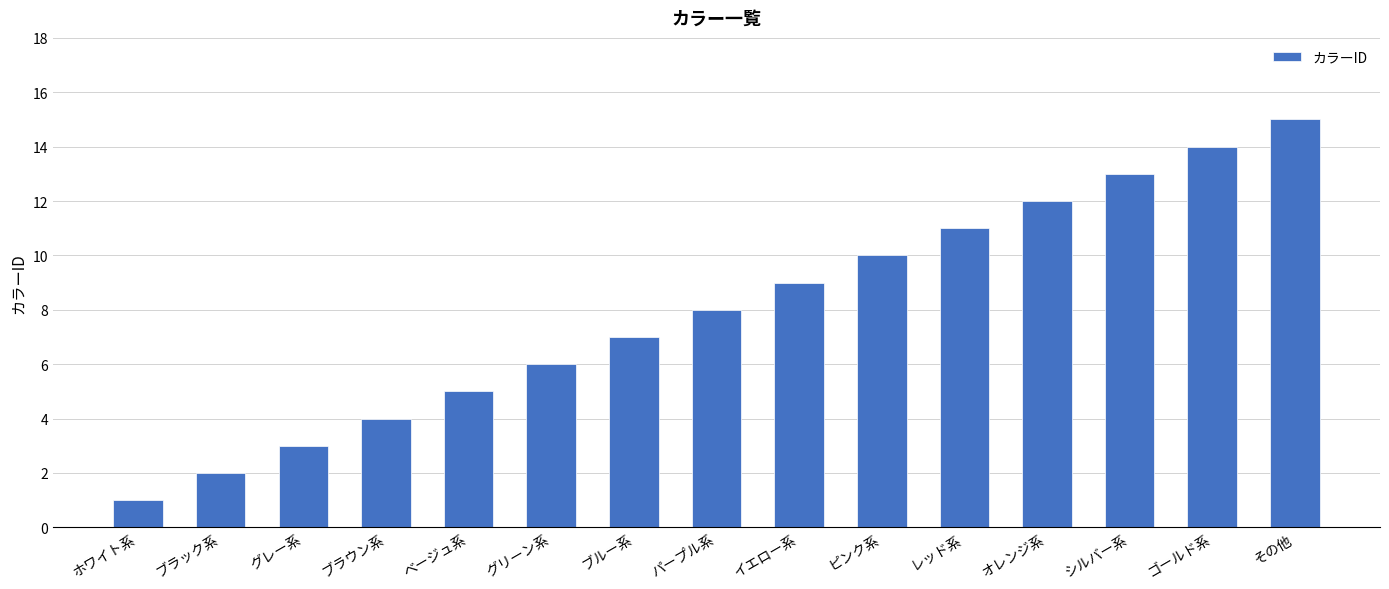

Rank the categories by value from lowest to highest.

ホワイト系, ブラック系, グレー系, ブラウン系, ベージュ系, グリーン系, ブルー系, パープル系, イエロー系, ピンク系, レッド系, オレンジ系, シルバー系, ゴールド系, その他